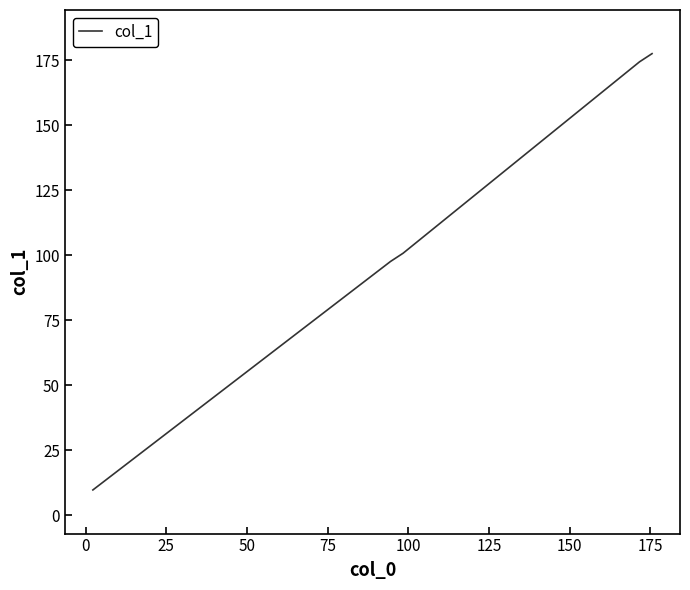

What is the sum of all values?

560.3